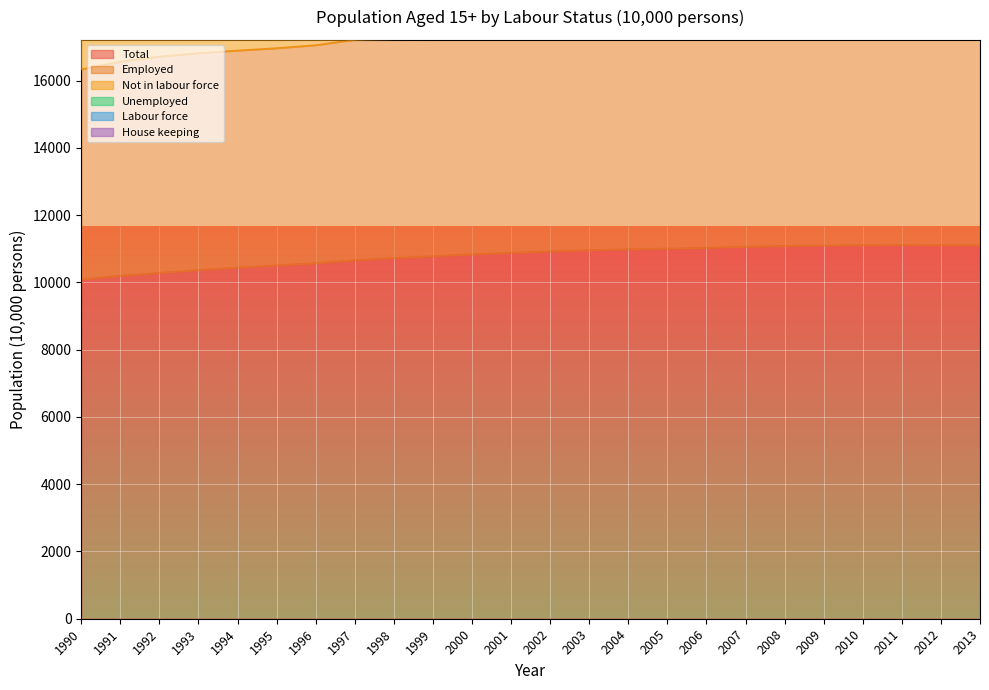

What is the spread (max minus min) of values at 2004?

10677